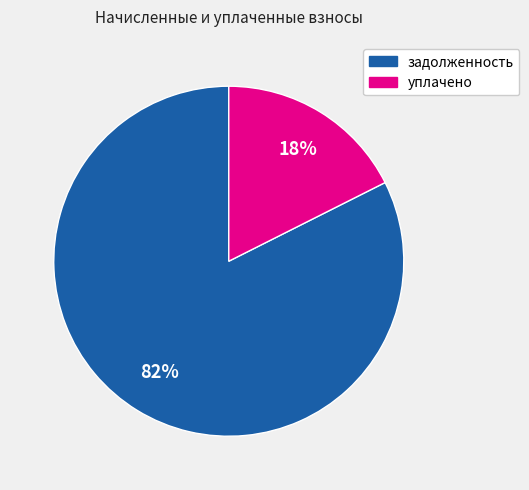

True or false: уплачено accounts for 18% of the total.

True